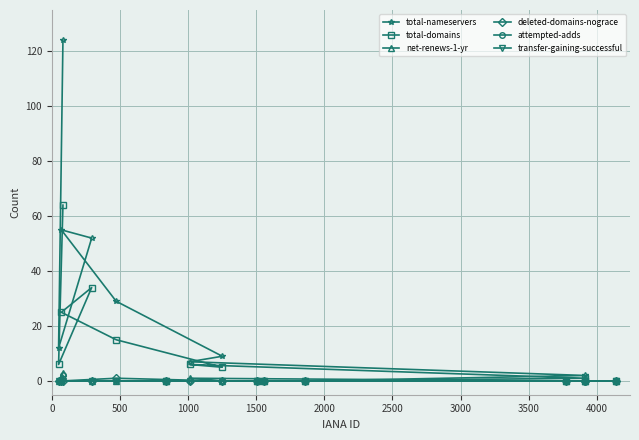

Which series has the widest spread of values?

total-nameservers